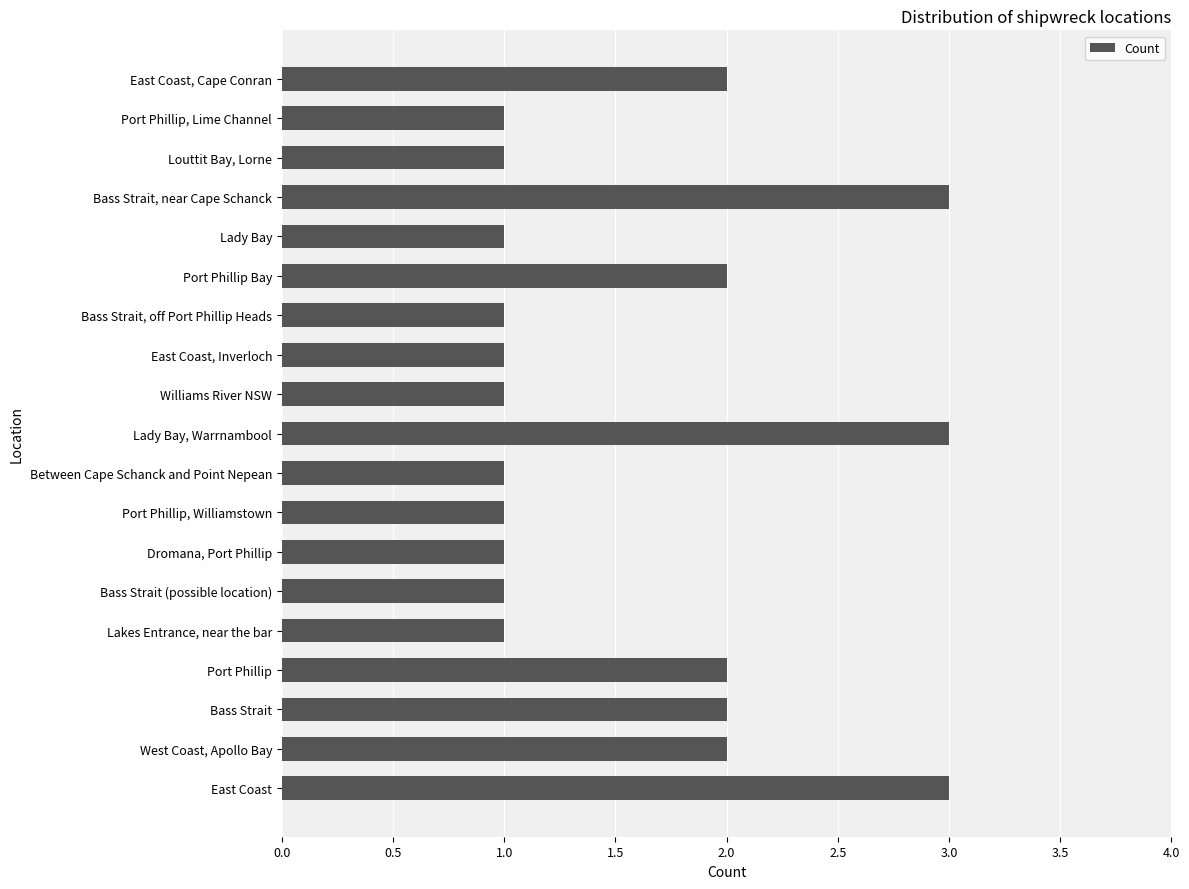

True or false: the data shows 2 at West Coast, Apollo Bay.

True